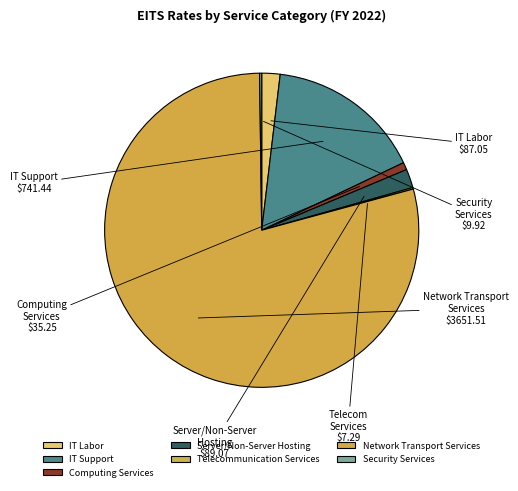

What is the largest slice in the pie chart?

Network Transport Services